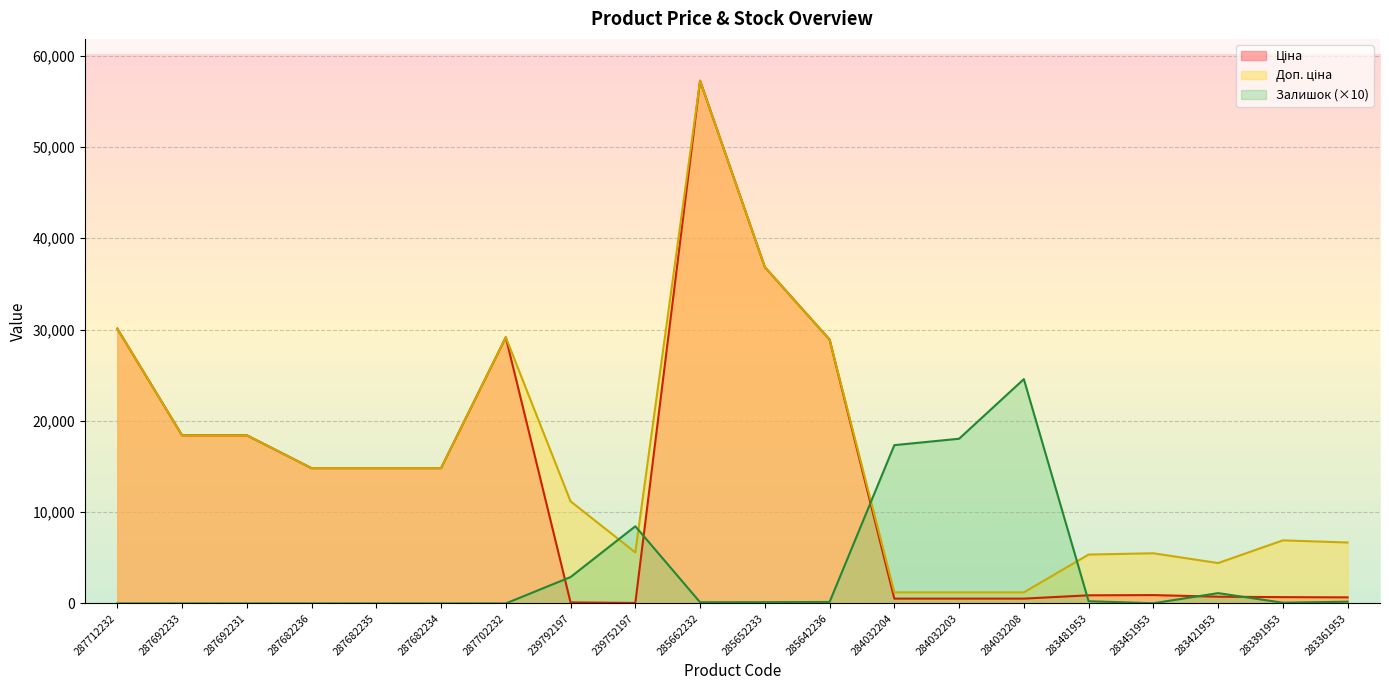

Rank the series by their maximum value, from highest to lowest.

Ціна, Доп. ціна, Залишок